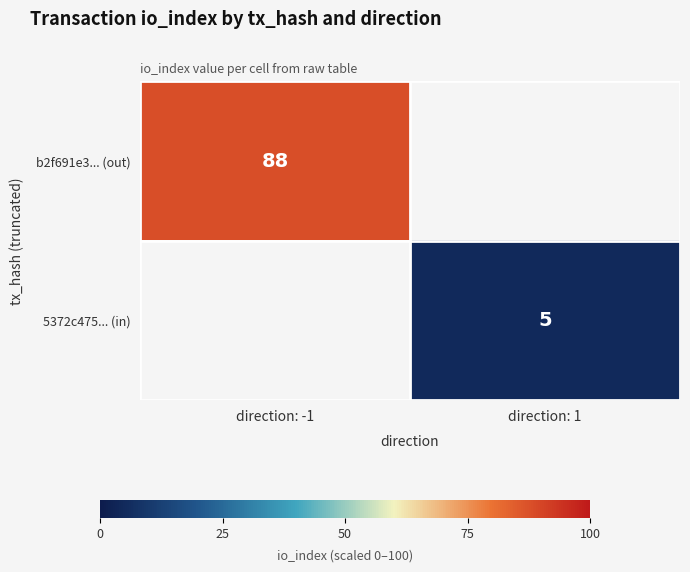

Count the number of data series in this chart.

2